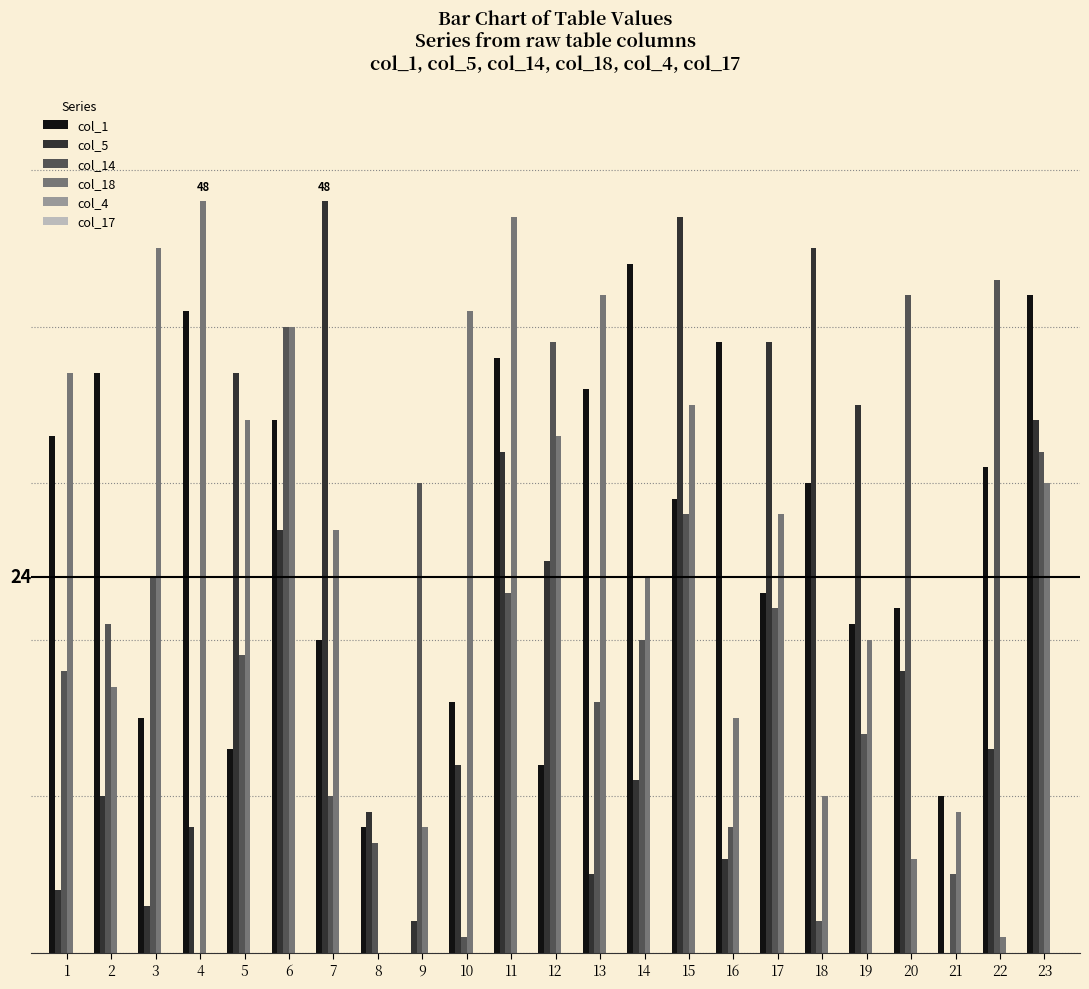

Reading left to right, what are all the values shown in this chart?

col_1: 1=33	2=37	3=15	4=41	5=13	6=34	7=20	8=8	9=0	10=16	11=38	12=12	13=36	14=44	15=29	16=39	17=23	18=30	19=21	20=22	21=10	22=31	23=42
col_5: 1=4	2=10	3=3	4=8	5=37	6=27	7=48	8=9	9=2	10=12	11=32	12=25	13=5	14=11	15=47	16=6	17=39	18=45	19=35	20=18	21=0	22=13	23=34
col_14: 1=18	2=21	3=24	4=0	5=19	6=40	7=10	8=7	9=30	10=1	11=23	12=39	13=16	14=20	15=28	16=8	17=22	18=2	19=14	20=42	21=5	22=43	23=32
col_18: 1=37	2=17	3=45	4=48	5=34	6=40	7=27	8=0	9=8	10=41	11=47	12=33	13=42	14=24	15=35	16=15	17=28	18=10	19=20	20=6	21=9	22=1	23=30
col_4: 1=0	2=0	3=0	4=0	5=0	6=0	7=0	8=0	9=0	10=0	11=0	12=0	13=0	14=0	15=0	16=0	17=0	18=0	19=0	20=0	21=0	22=0	23=0
col_17: 1=0	2=0	3=0	4=0	5=0	6=0	7=0	8=0	9=0	10=0	11=0	12=0	13=0	14=0	15=0	16=0	17=0	18=0	19=0	20=0	21=0	22=0	23=0